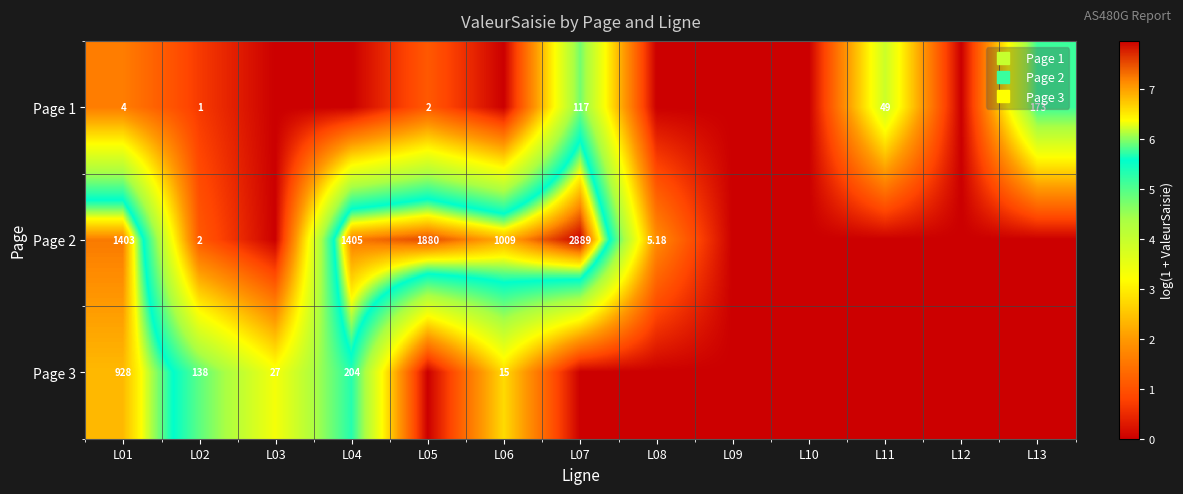

What is the sum of the Page 2 values at L11 and L04?

7.2